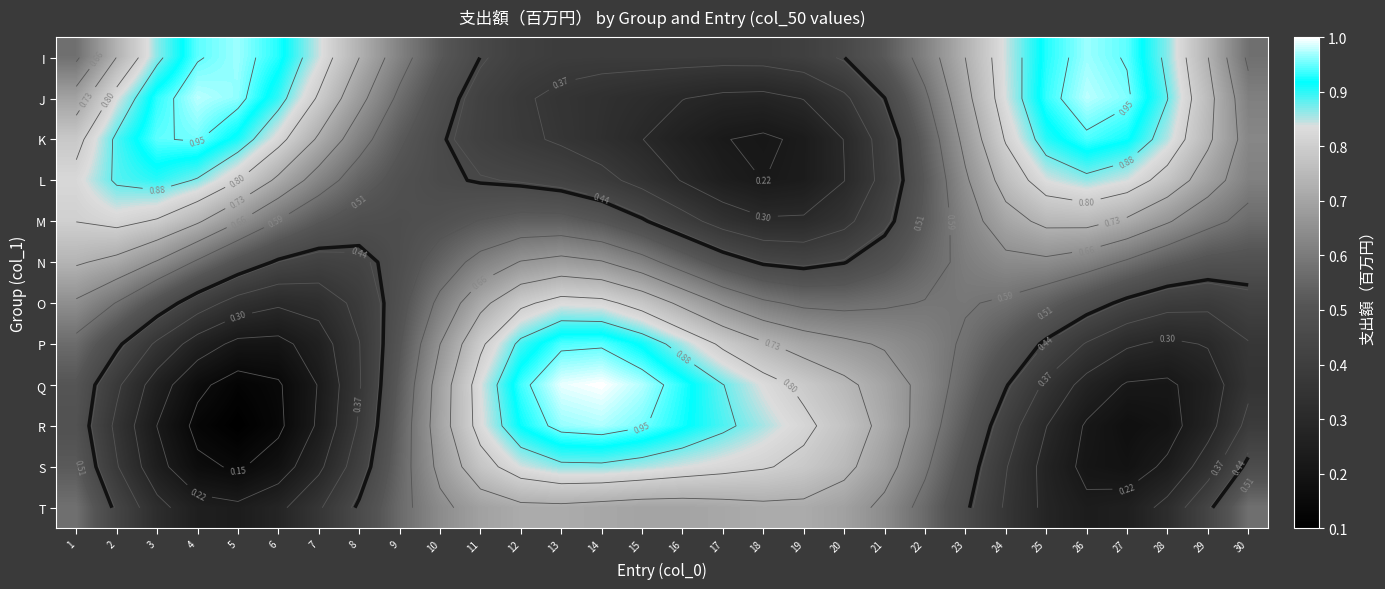

List the labels in order of P value, smallest first.

6, 5, 7, 4, 28, 29, 27, 3, 26, 30, 8, 25, 2, 9, 24, 1, 23, 22, 21, 10, 20, 19, 18, 11, 17, 16, 12, 15, 13, 14